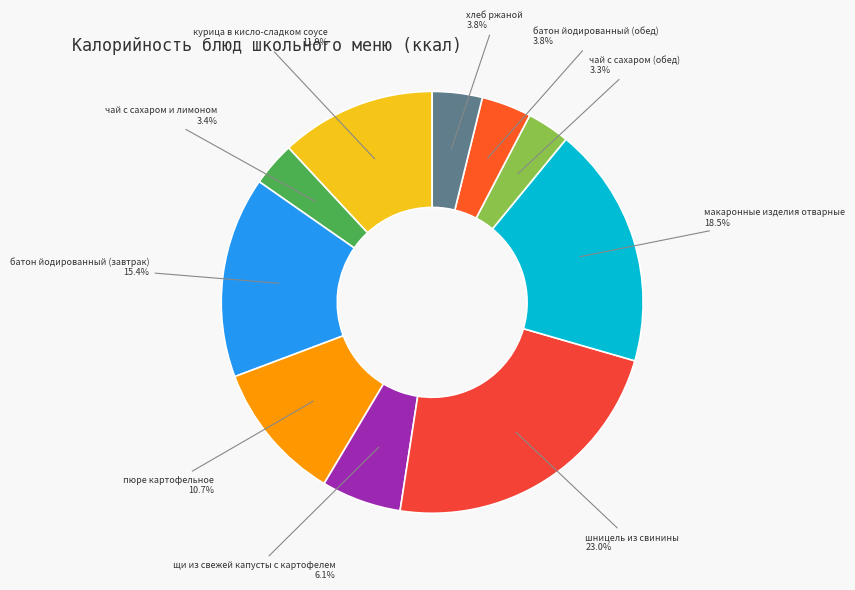

Which slice is the smallest?

чай с сахаром (обед)